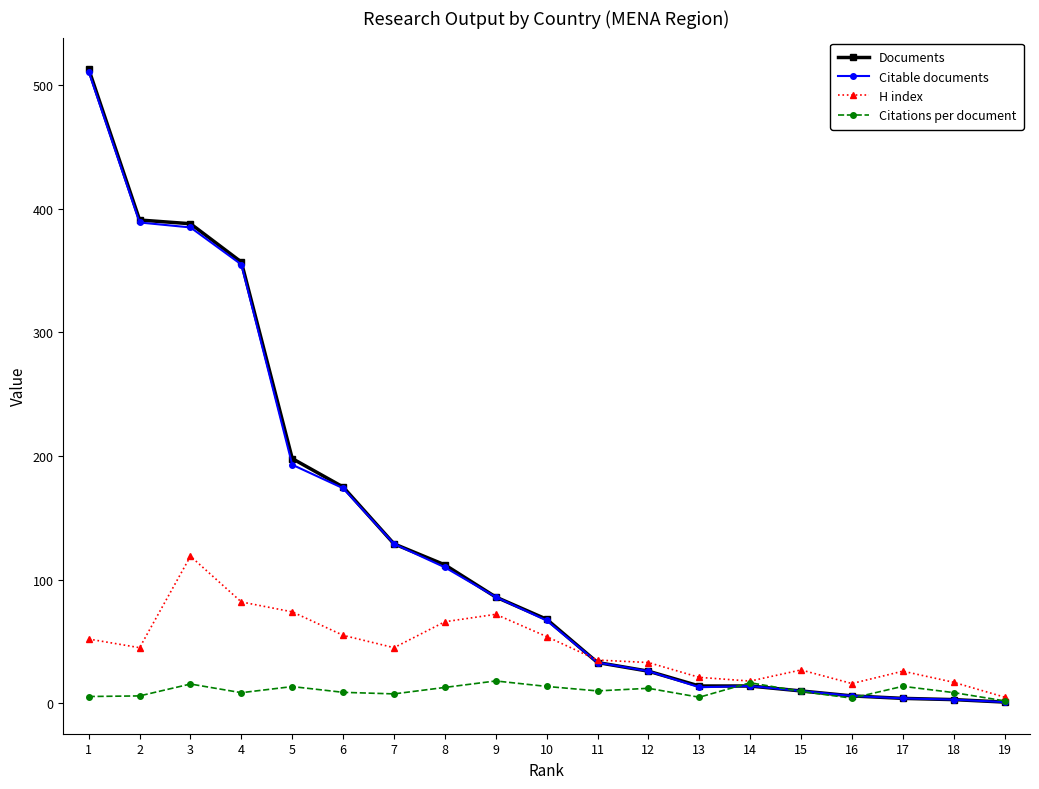

What are all the series names shown in the legend?

Documents, Citable documents, H index, Citations per document